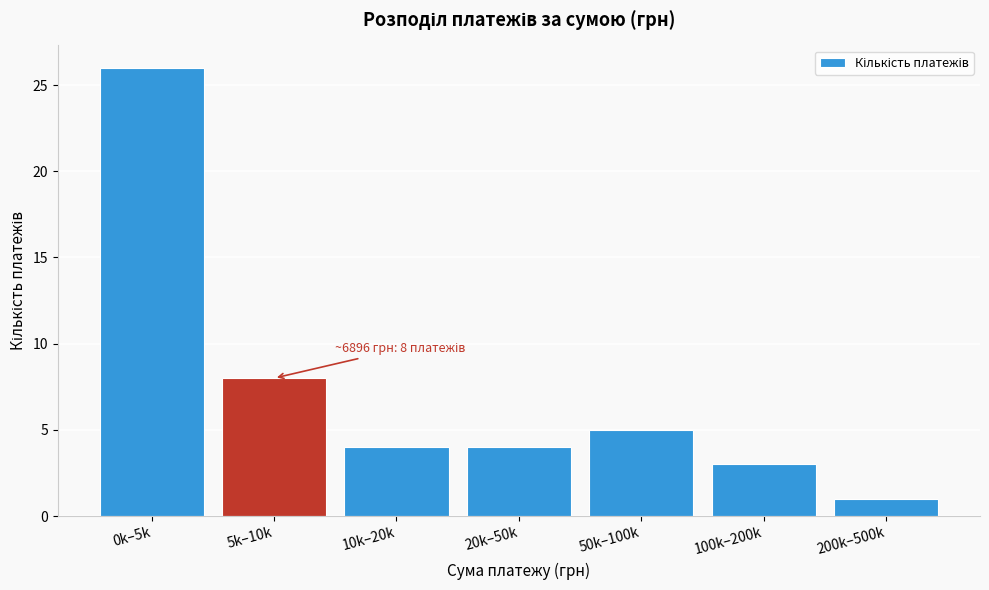

Reading right to left, what are all the values shown in this chart?

200k–500k=1	100k–200k=3	50k–100k=5	20k–50k=4	10k–20k=4	5k–10k=8	0k–5k=26